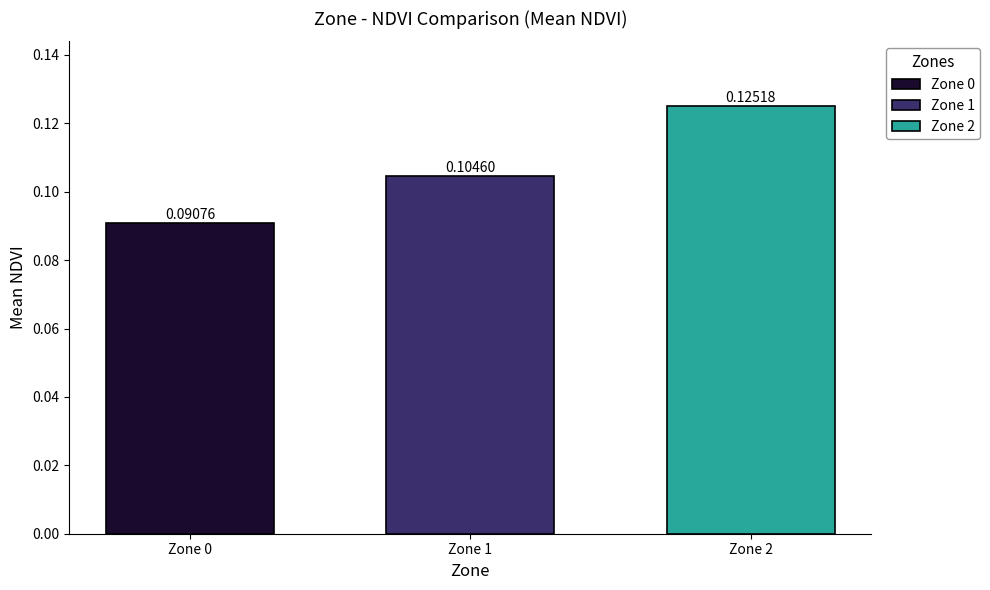

Which series has the largest range (max minus min)?

Zone 0